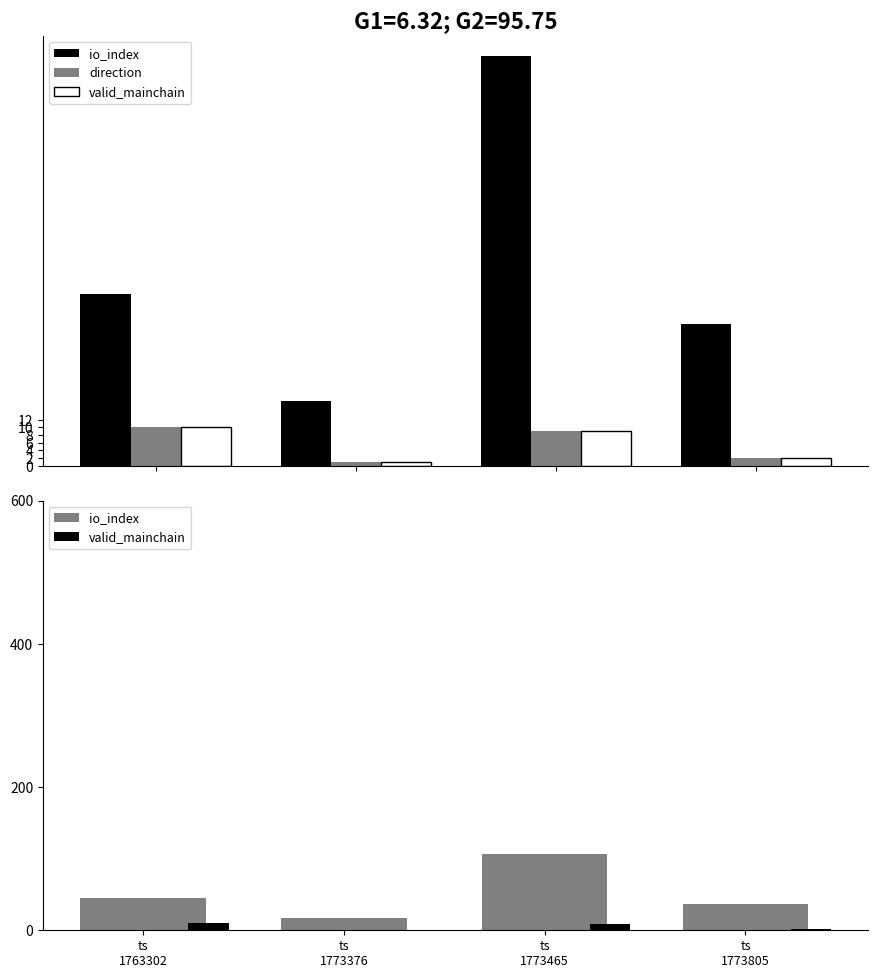

What is the maximum value for direction?

10